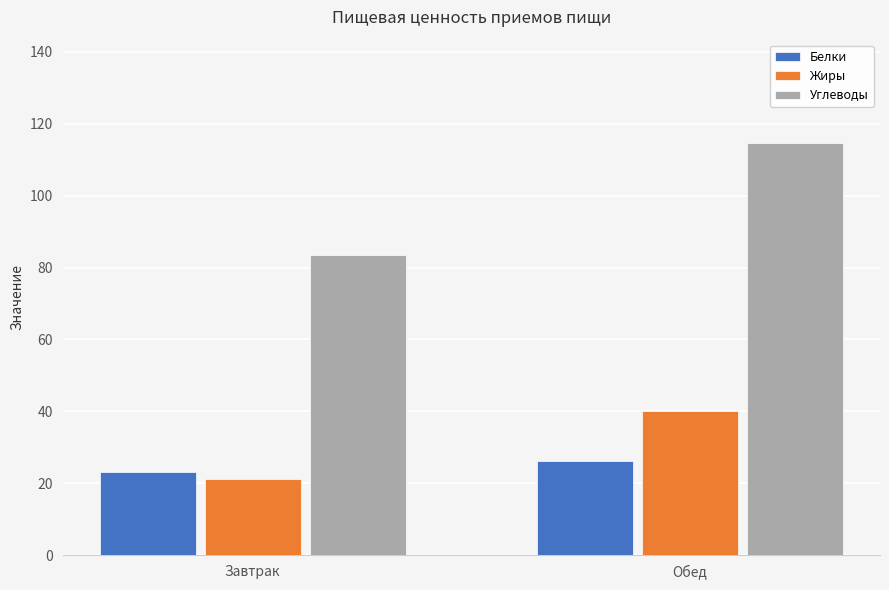

Reading left to right, list all the values displayed in this chart.

Белки: Завтрак=23.3	Обед=26.2
Жиры: Завтрак=21.2	Обед=40.1
Углеводы: Завтрак=83.5	Обед=114.7